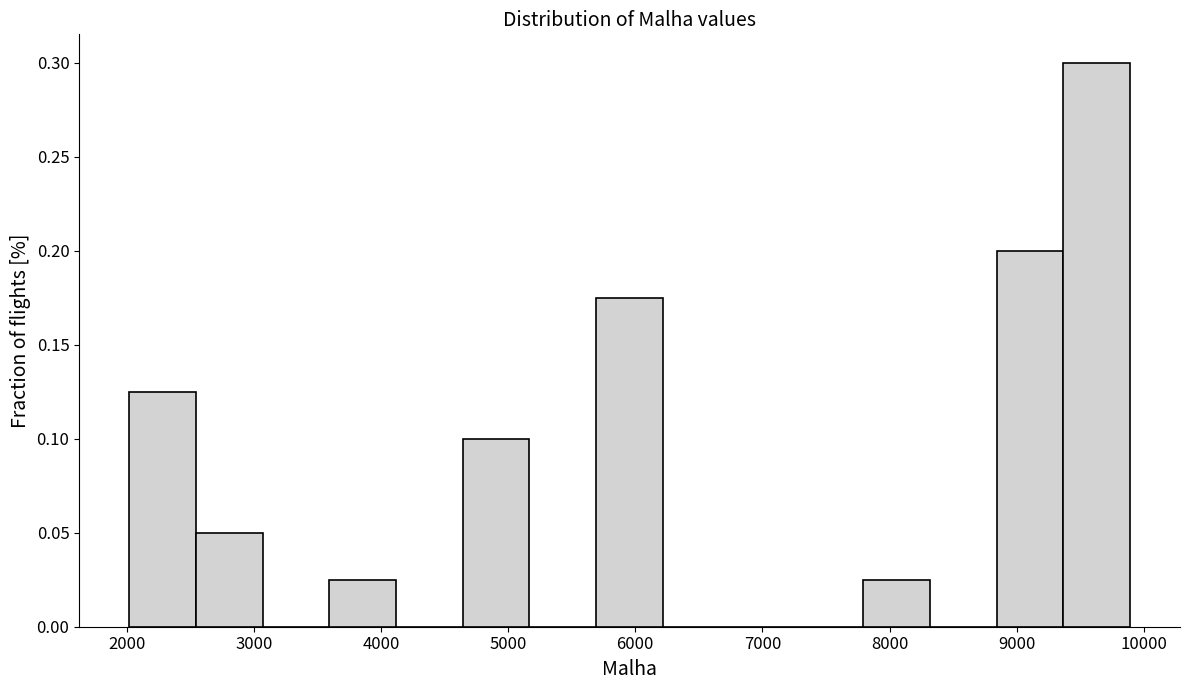

Over which range of the x-axis is the bar tallest?

9400 to 9900